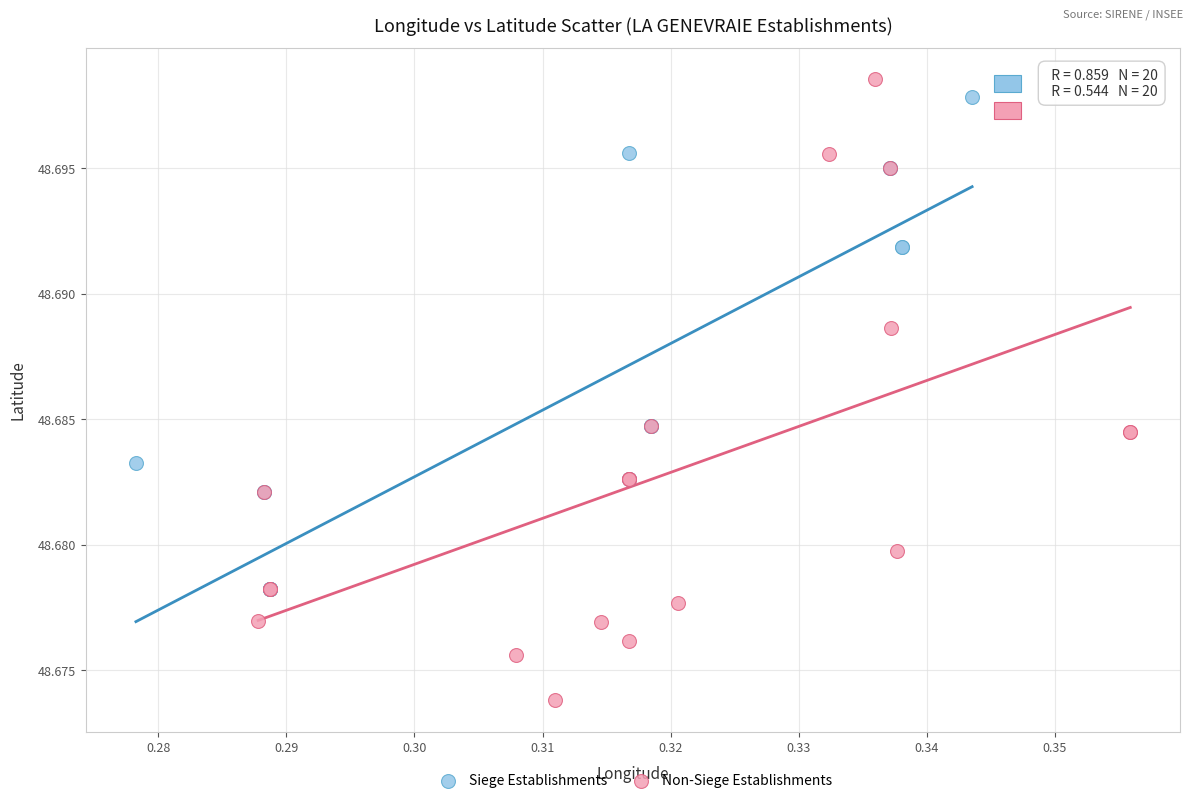

Which series reaches the minimum Y coordinate?

Non-Siege Establishments